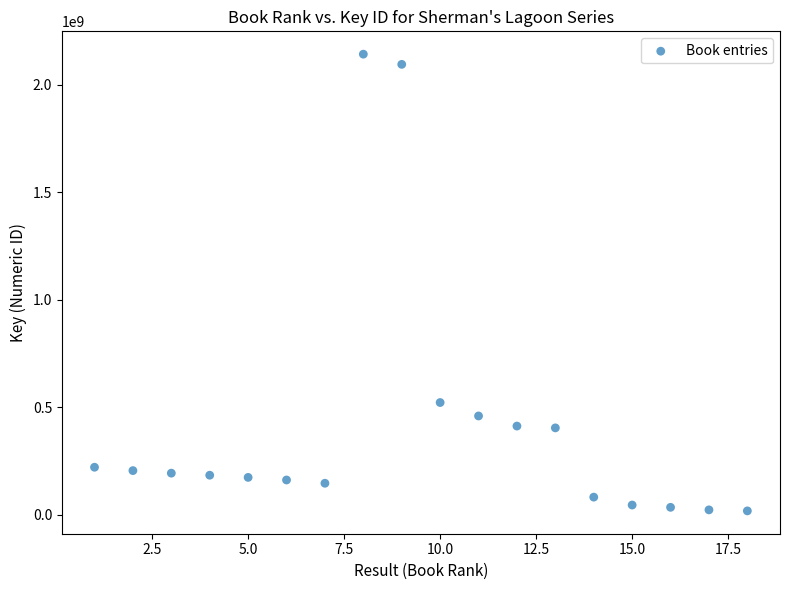

What Y value in the scatter plot is closest to 1079875852?

522056203